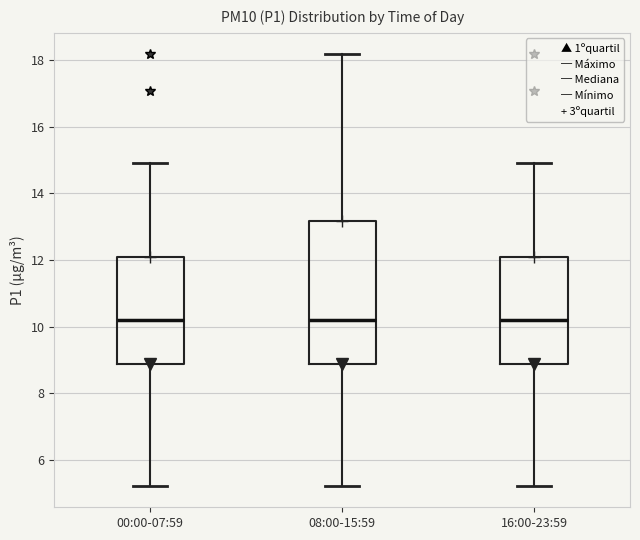

Reading left to right, transcribe this box plot: for each box, give where its median line is, the range the box spans, and where its two whiskers end, as read against the y-axis. The values are not printed on the chart, so give them approximately, as read against the axis.

00:00-07:59: median 10.2, box 8.8 to 12.0, whiskers 5.2 to 15.0
08:00-15:59: median 10.2, box 8.8 to 13.2, whiskers 5.2 to 18.2
16:00-23:59: median 10.2, box 8.8 to 12.0, whiskers 5.2 to 15.0